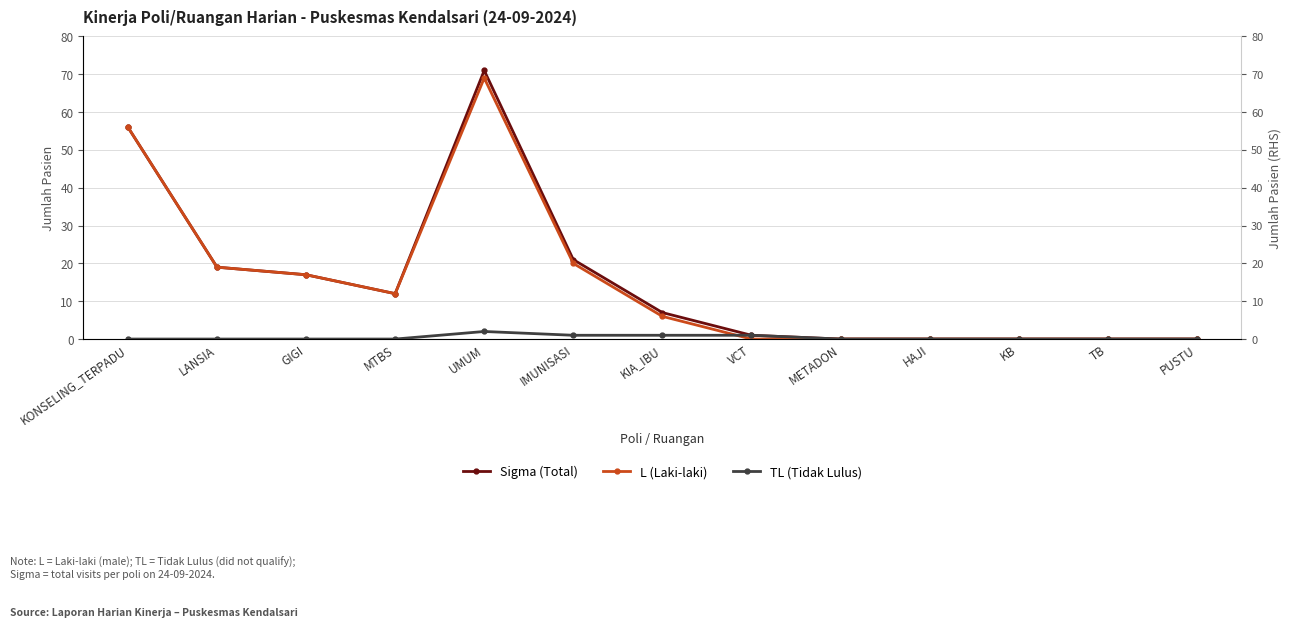

Reading left to right, extract all data points from this chart.

Sigma (Total): 56	19	17	12	71	21	7	1	0	0	0	0	0
L (Laki-laki): 56	19	17	12	69	20	6	0	0	0	0	0	0
TL (Tidak Lulus): 0	0	0	0	2	1	1	1	0	0	0	0	0